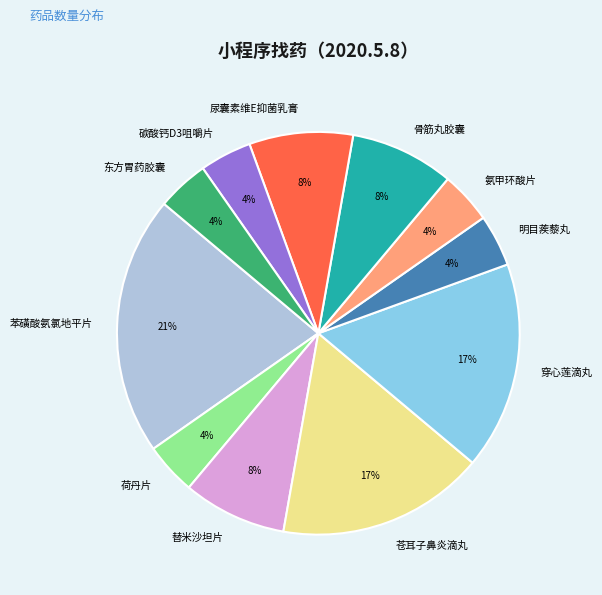

What is the ratio of the value at 骨筋丸胶囊 to the value at 苯磺酸氨氯地平片?

0.4